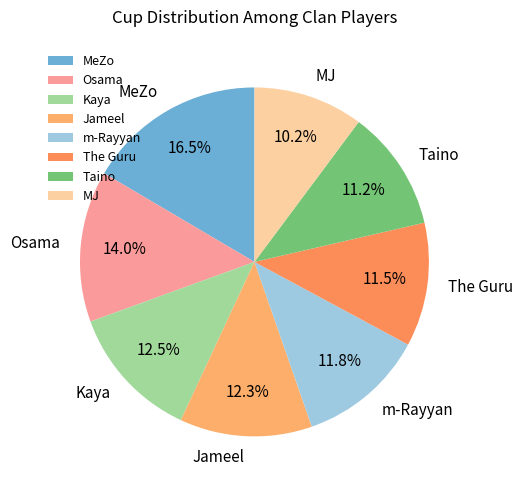

Which category has the smallest portion of the pie?

MJ